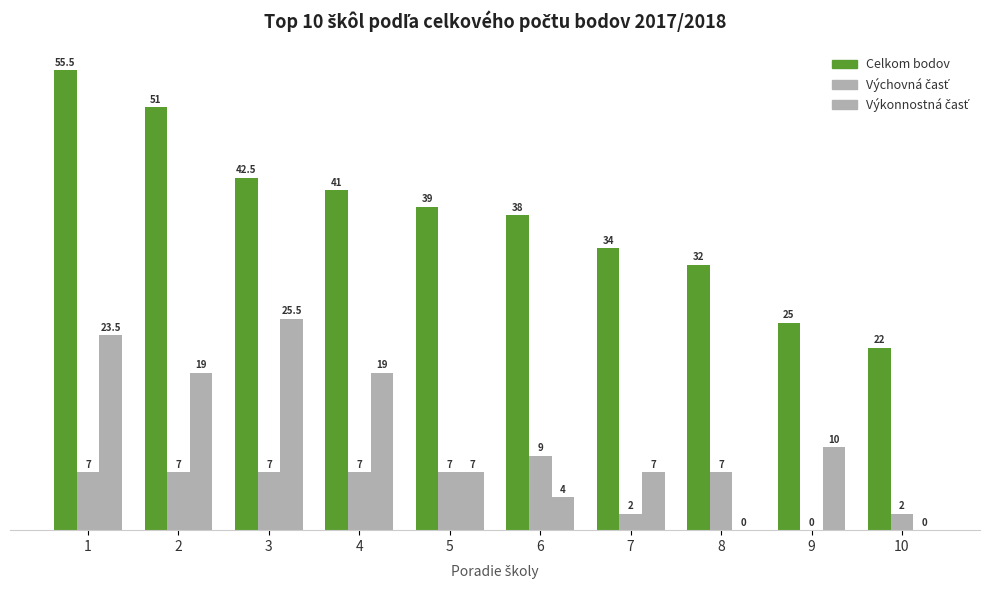

Which series has the largest total across all categories?

Celkom bodov